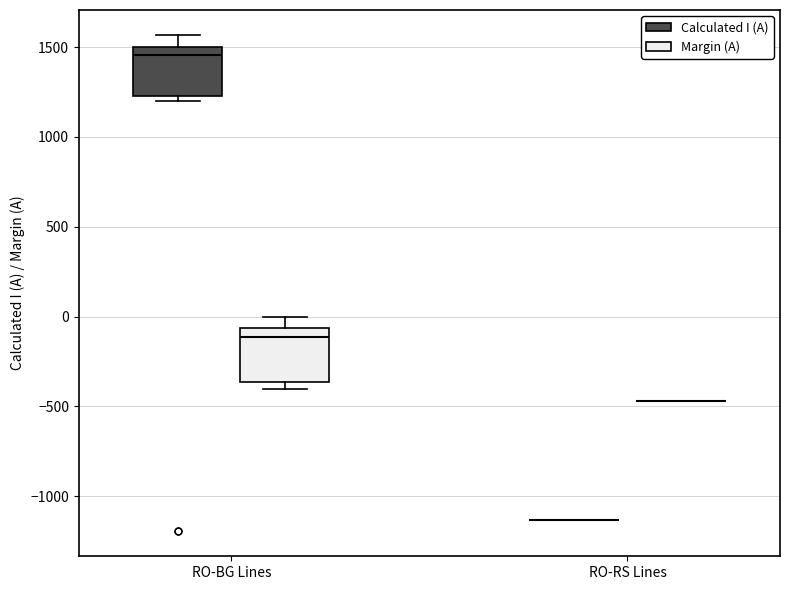

Reading left to right, transcribe this box plot: for each box, give where its median line is, the range the box spans, and where its two whiskers end, as read against the y-axis. The values are not printed on the chart, so give them approximately, as read against the axis.

RO-BG Lines (Calculated I (A)): median 1450, box 1250 to 1500, whiskers 1200 to 1550
RO-BG Lines (Margin (A)): median -100, box -350 to -50, whiskers -400 to 0
RO-RS Lines (Calculated I (A)): box collapsed to a line at -1150, whiskers -1150 to -1150
RO-RS Lines (Margin (A)): box collapsed to a line at -450, whiskers -450 to -450